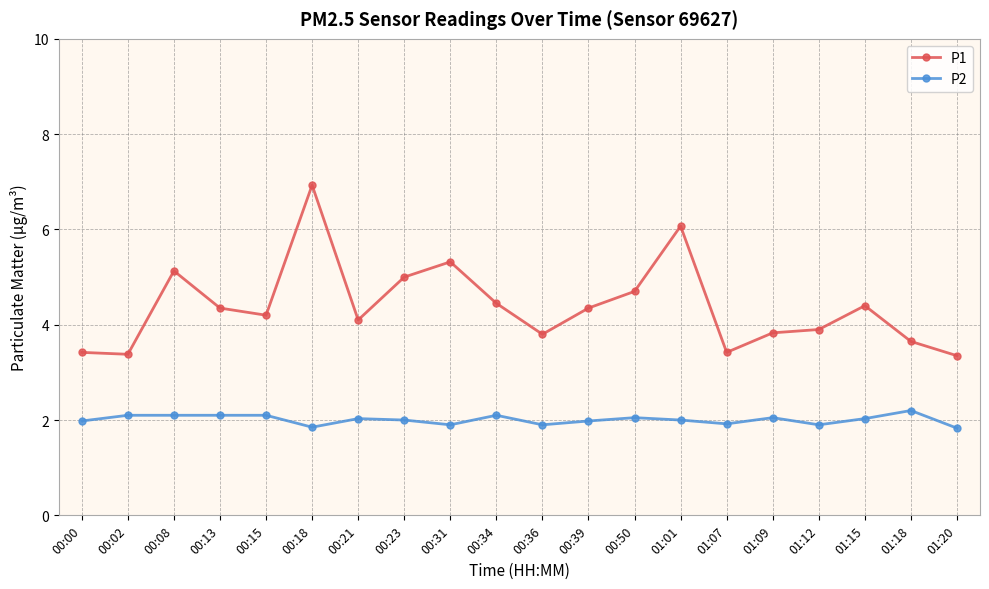

What is the spread (max minus min) of values at 00:39?

2.4